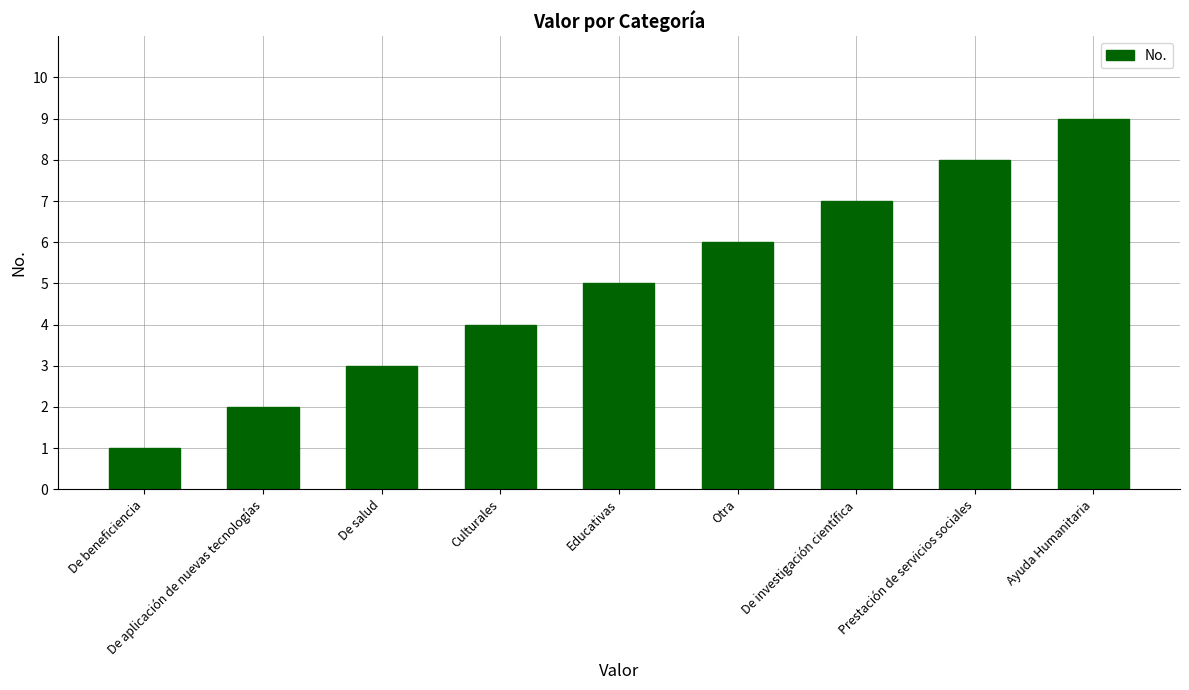

What is the sum of all values?

45